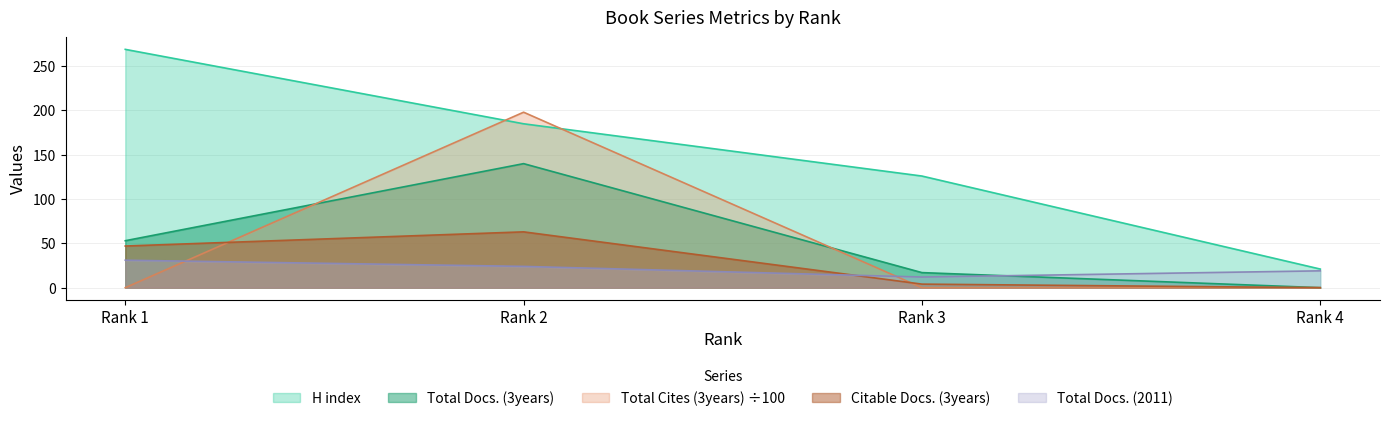

In Citable Docs. (3years), how many points are higher than both neighbors (excluding endpoints)?

1